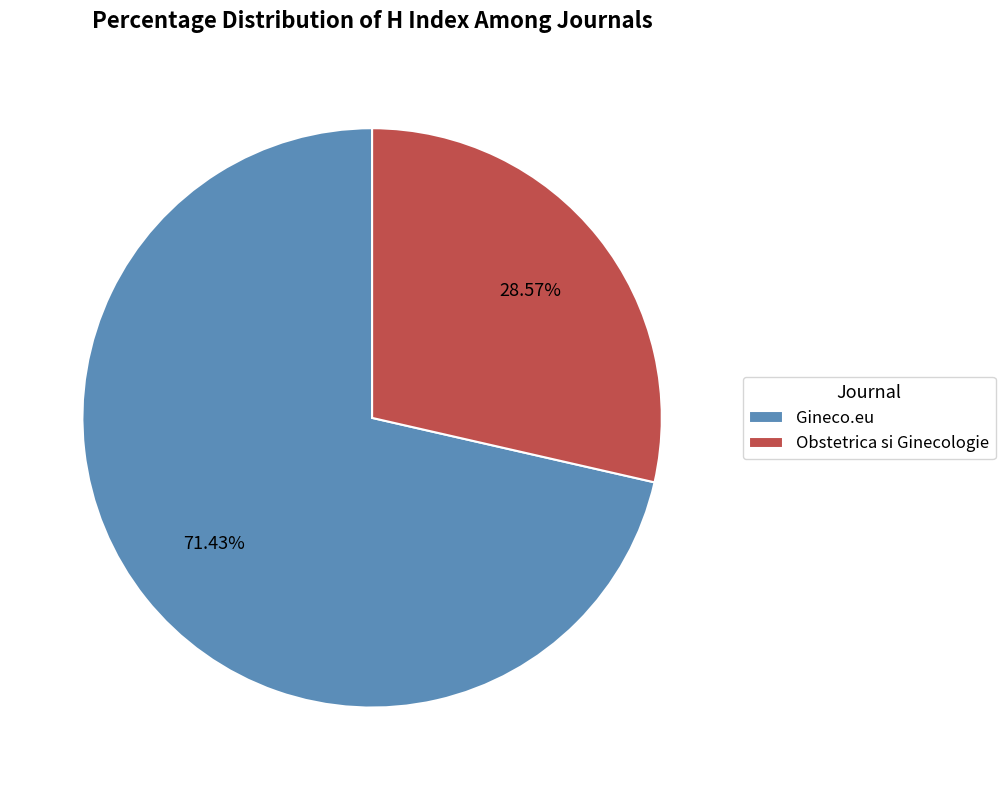

Which slice is the smallest?

Obstetrica si Ginecologie